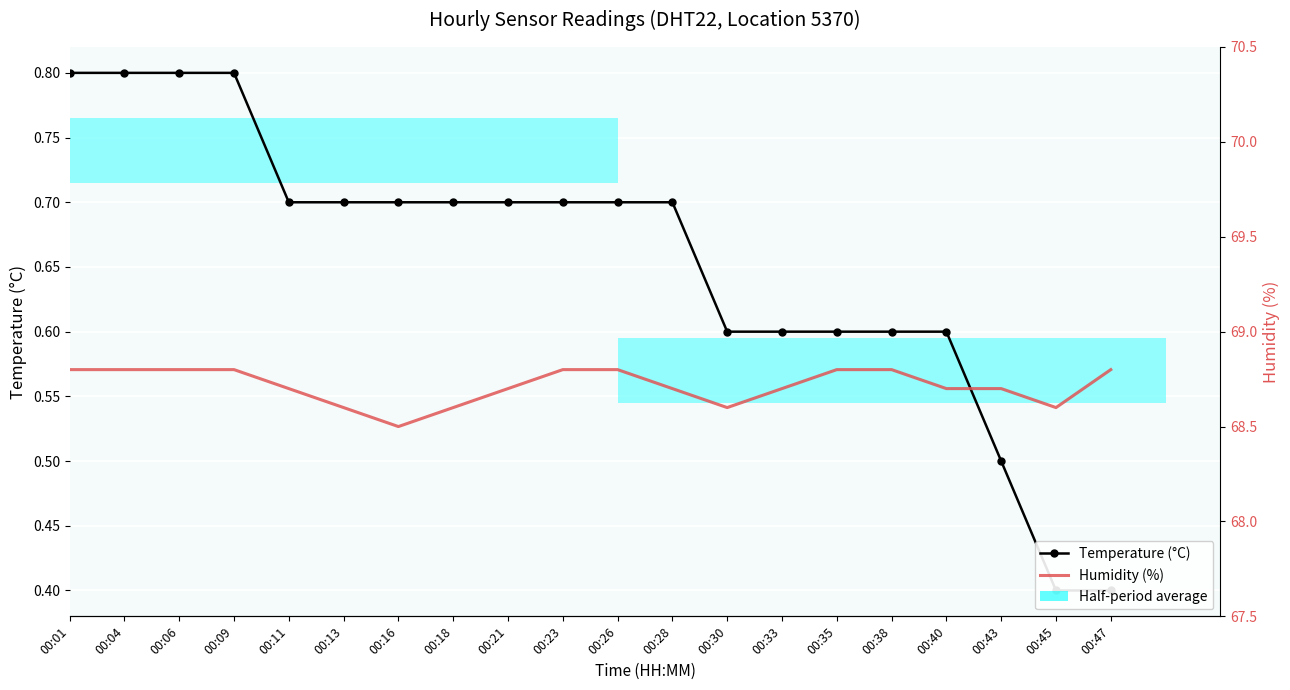

Count the Temperature (°C) values in the range 0 to 1.

20